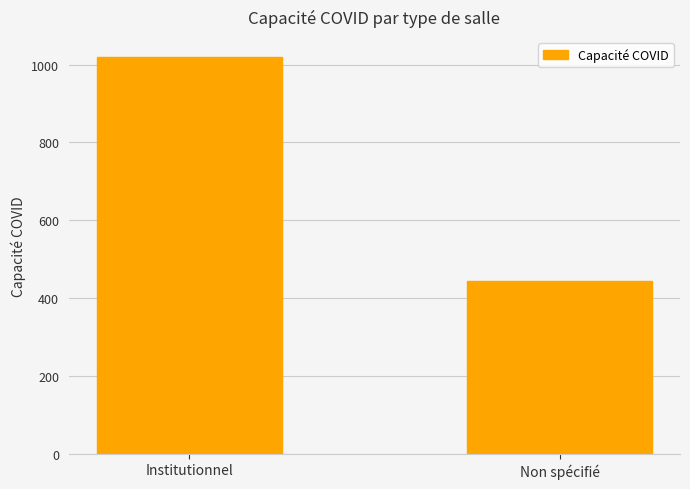

Is it true that the value at Non spécifié is 731?

False